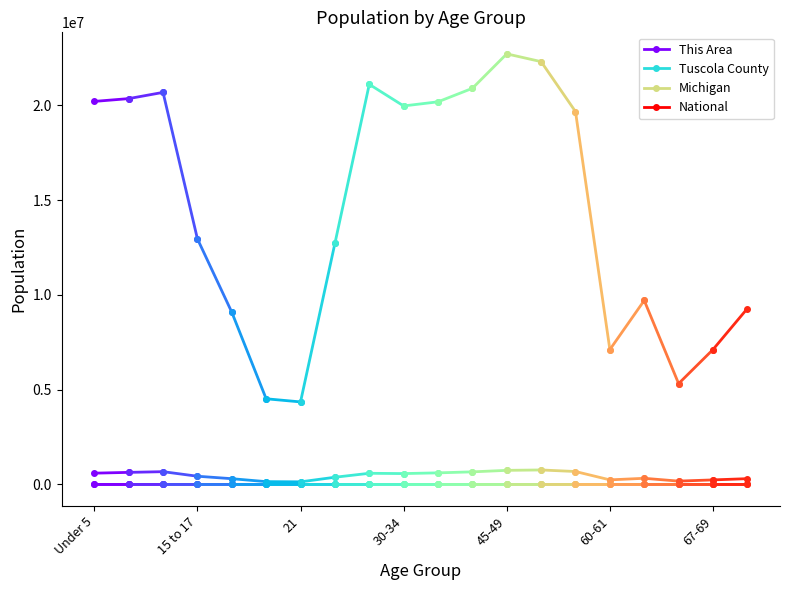

What is the label of the 1st point from the left?

Under 5